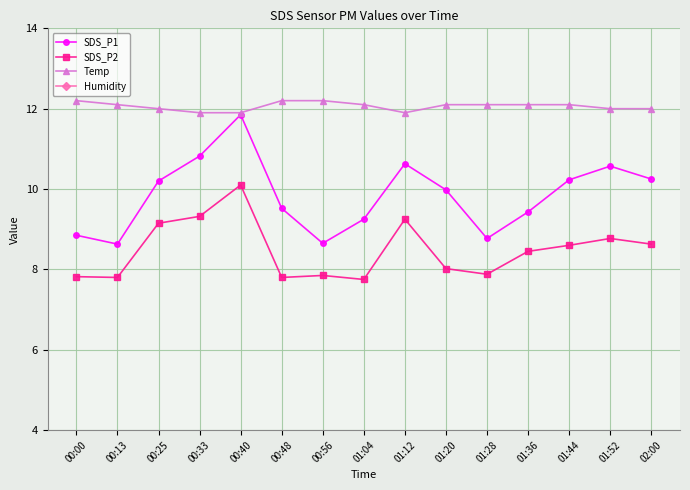

What is the sum of all Humidity values?

1498.5